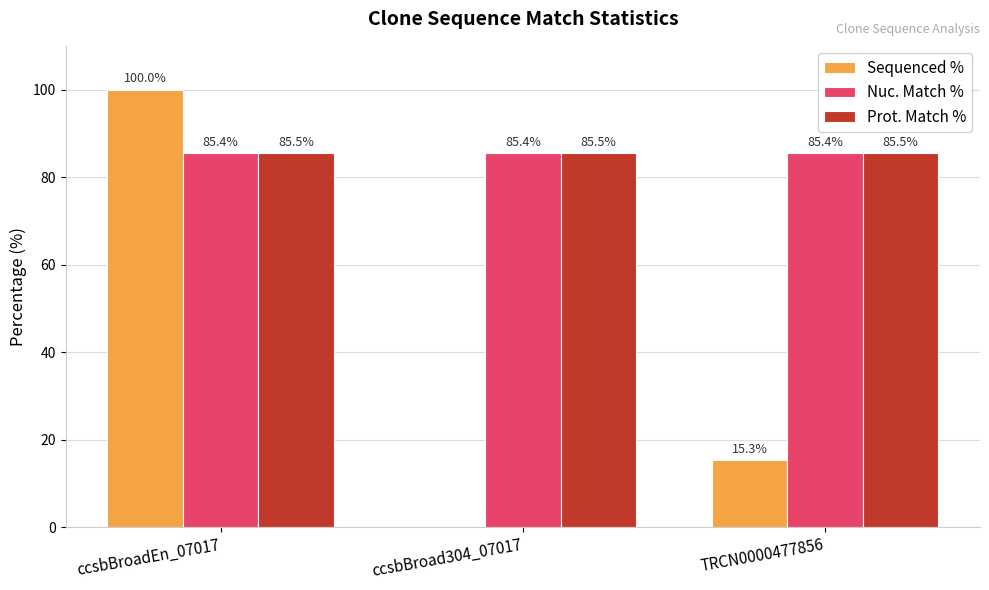

True or false: Sequenced % has a value of 9.9 at TRCN0000477856.

False